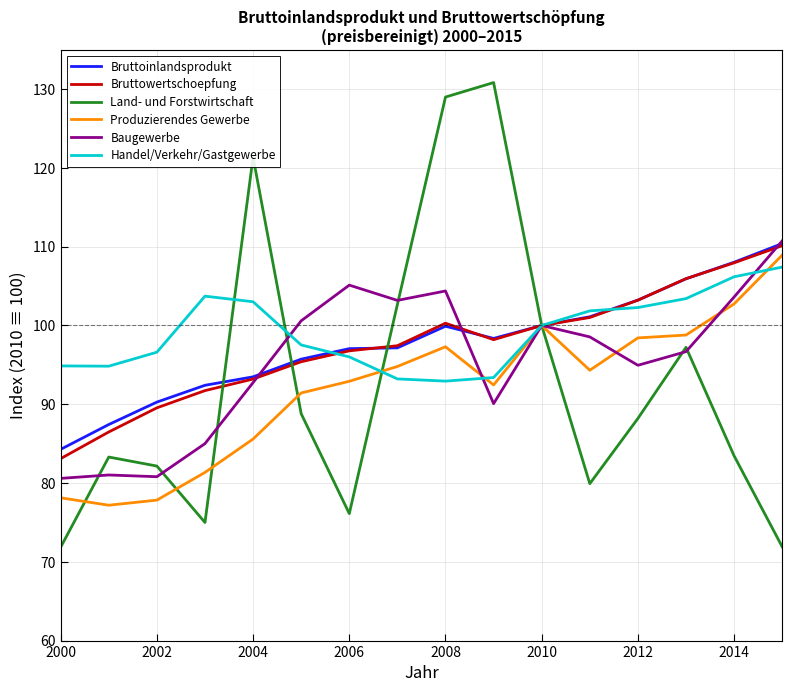

What is the greatest value displayed?

130.8